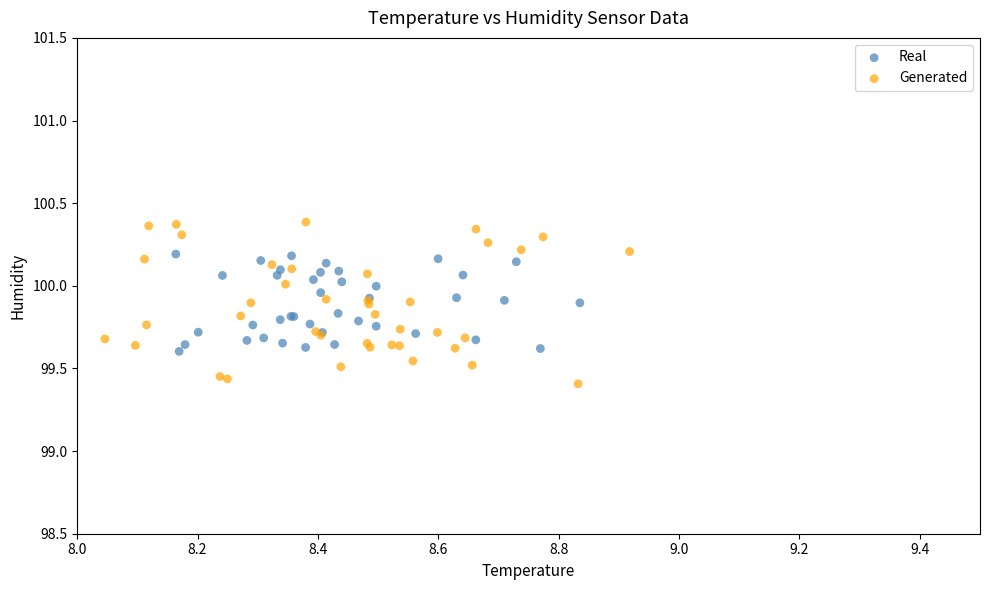

Which series contains the highest Y value?

Generated